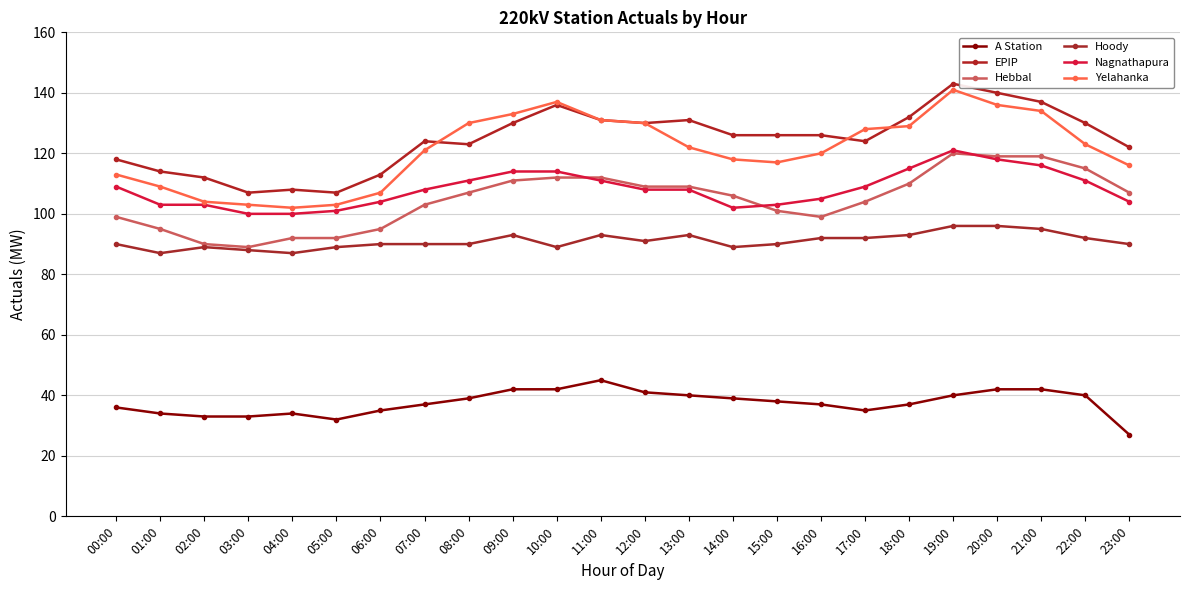

What is the label of the 10th point from the right?

14:00